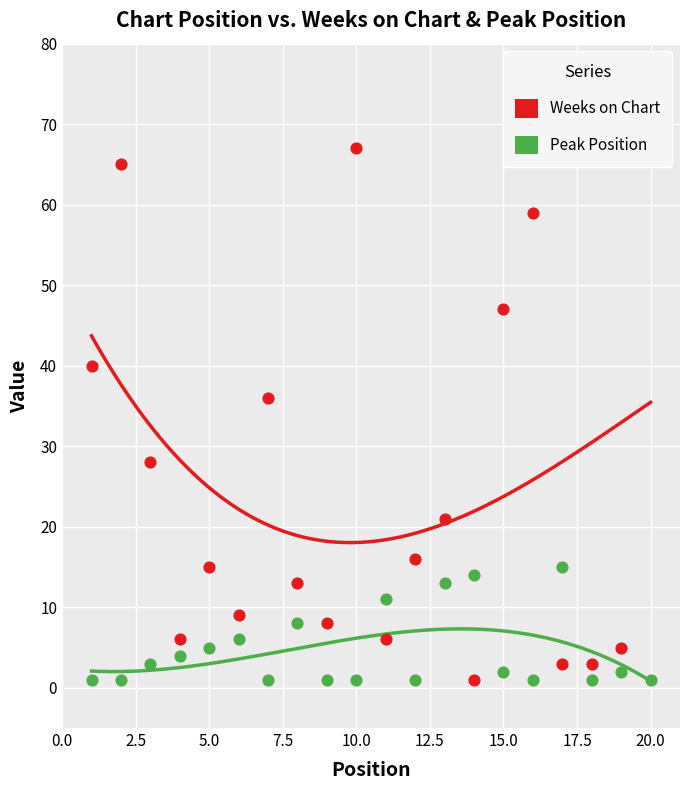

Which series has the largest total across all categories?

Weeks on Chart